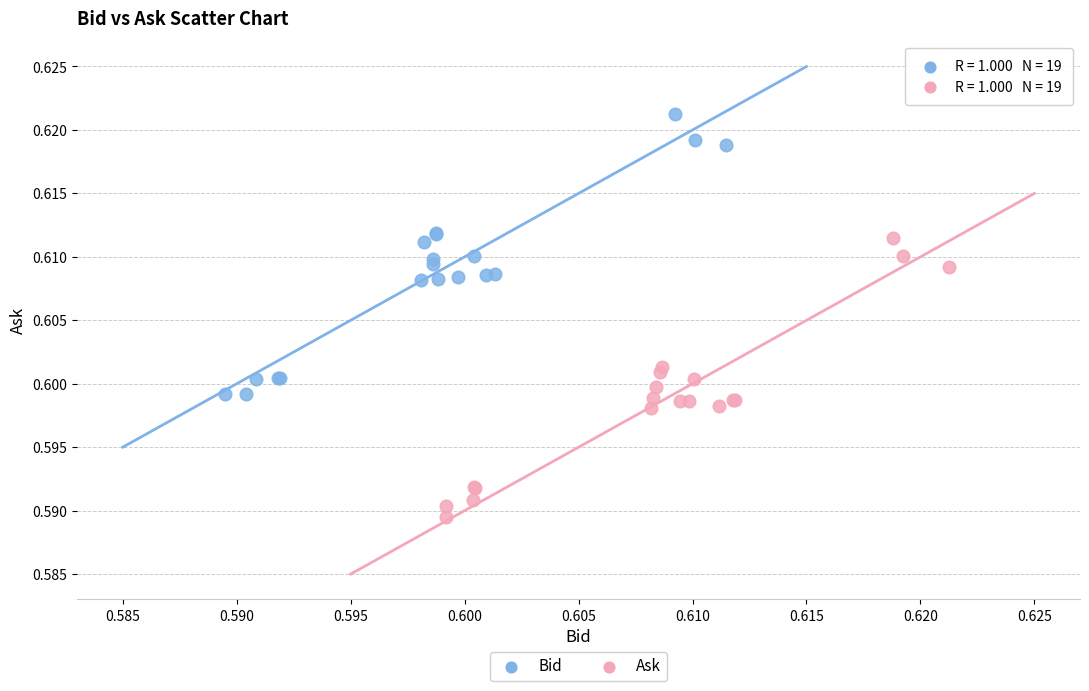

Which series reaches the maximum Y coordinate?

Bid